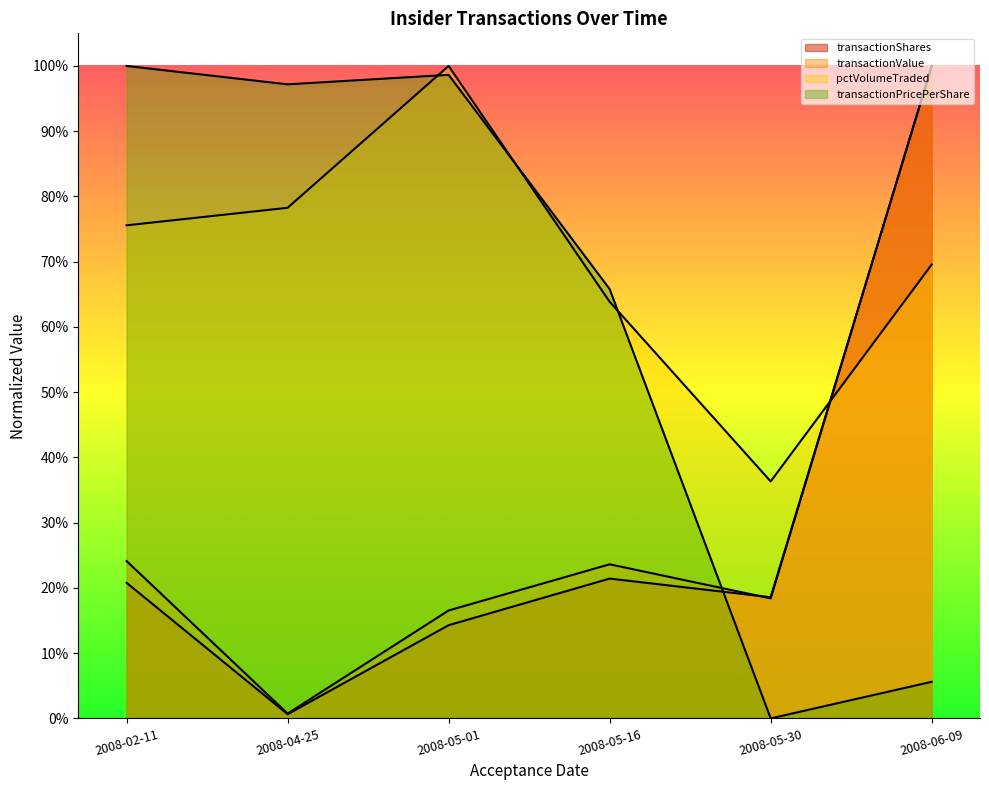

Rank the series by their maximum value, from lowest to highest.

transactionShares, transactionPricePerShare, transactionValue, pctVolumeTraded